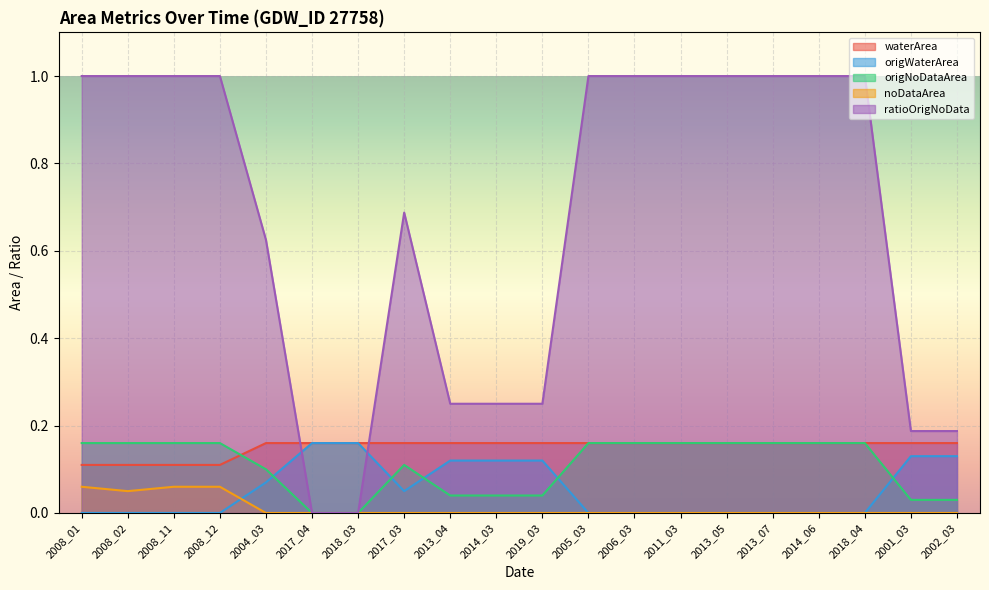

Rank the series by their maximum value, from highest to lowest.

ratioOrigNoData, waterArea, origWaterArea, origNoDataArea, noDataArea